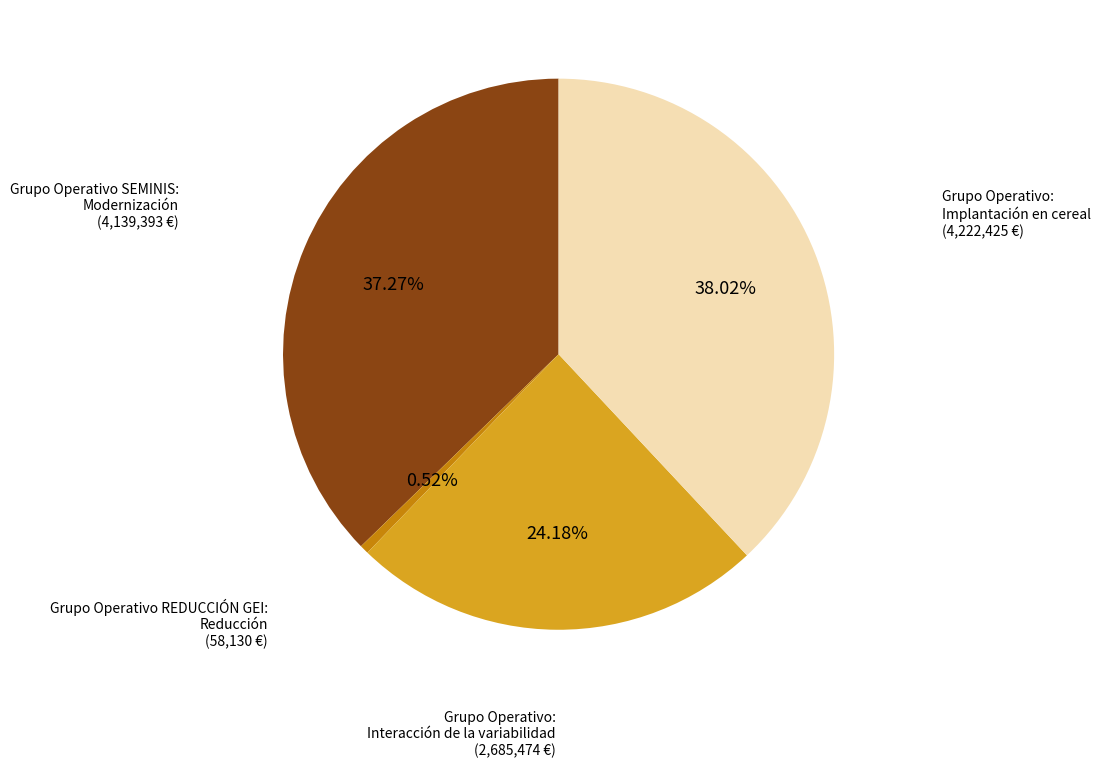

Rank the categories by value from lowest to highest.

Grupo Operativo REDUCCIÓN GEI: Reducción, Grupo Operativo: Interacción de la variabilidad, Grupo Operativo SEMINIS: Modernización, Grupo Operativo: Implantación en cereal